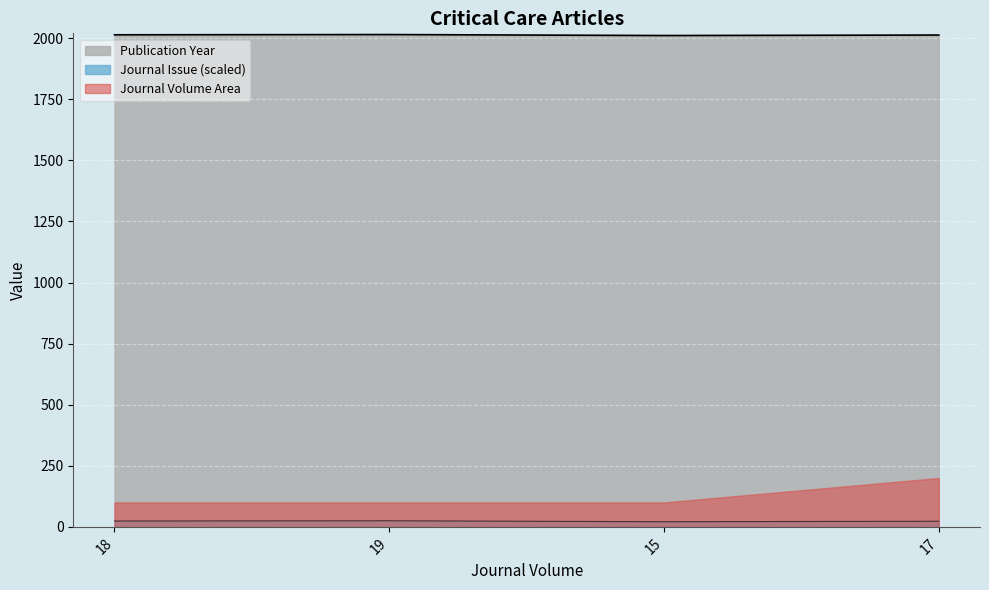

What position from the right is 18?

4